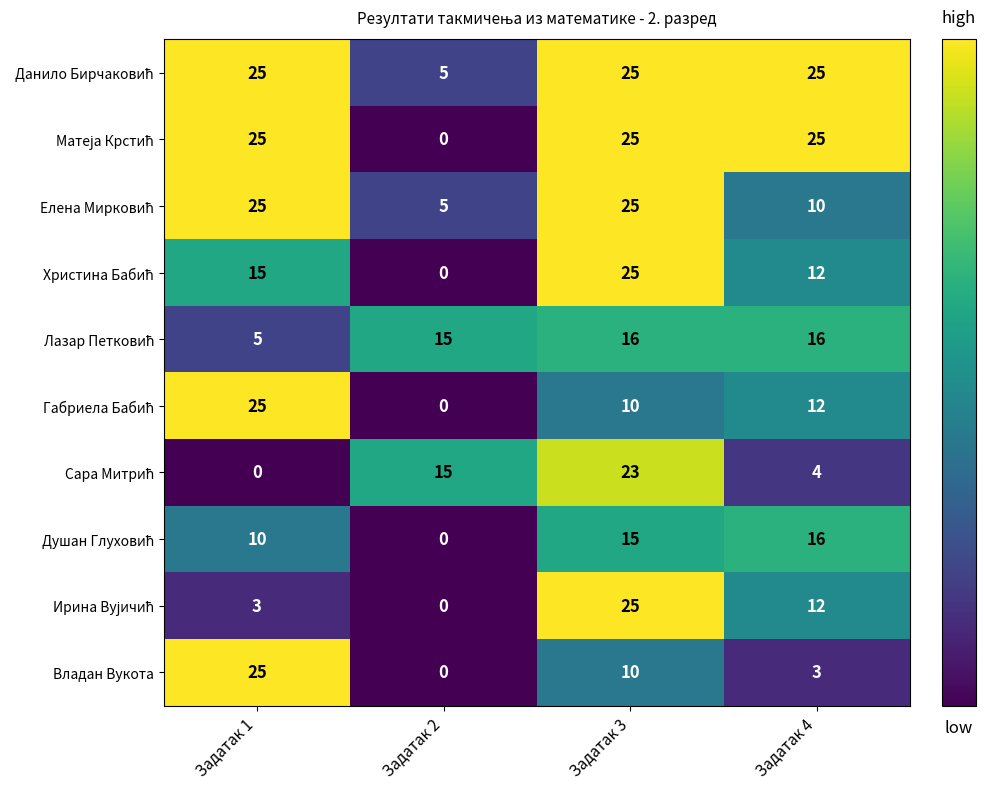

Which series changed the most between Задатак 1 and Задатак 4?

Владан Вукота